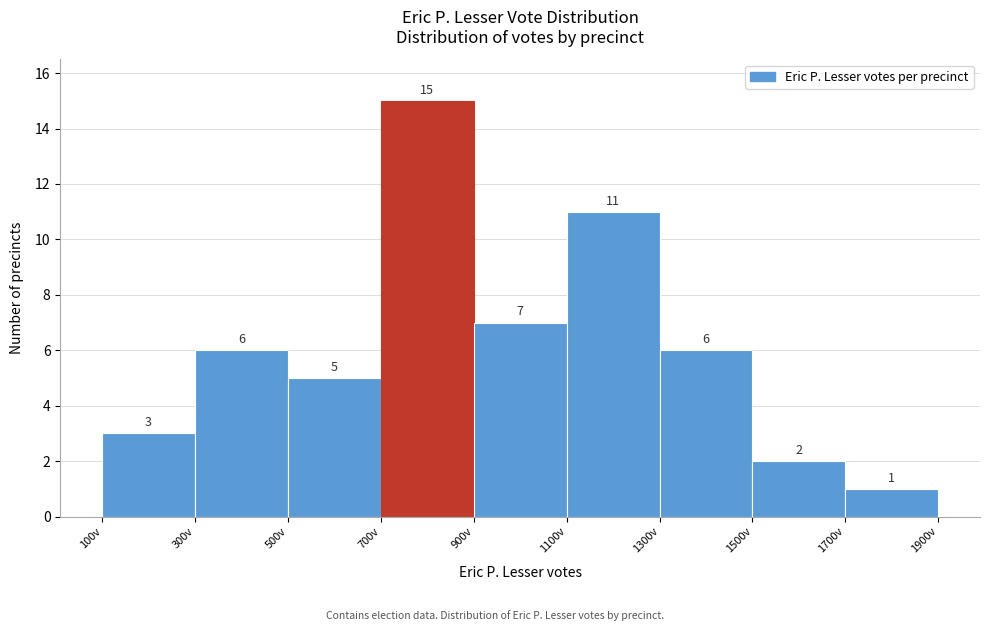

Reading left to right, list every bar in this chart as the range it spans on the x-axis followed by its height.

100 to 300: 3
300 to 500: 6
500 to 700: 5
700 to 900: 15
900 to 1100: 7
1100 to 1300: 11
1300 to 1500: 6
1500 to 1700: 2
1700 to 1900: 1